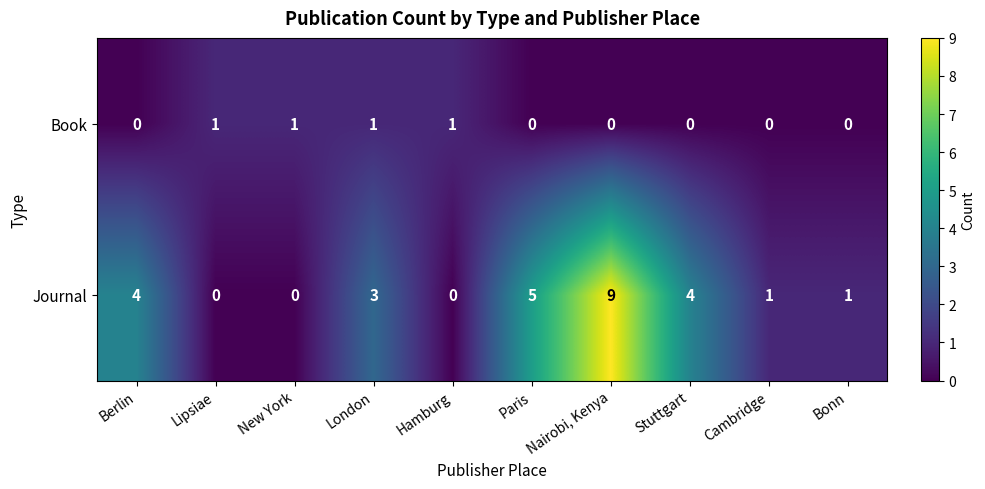

How many Book values are between 0 and 1?

10